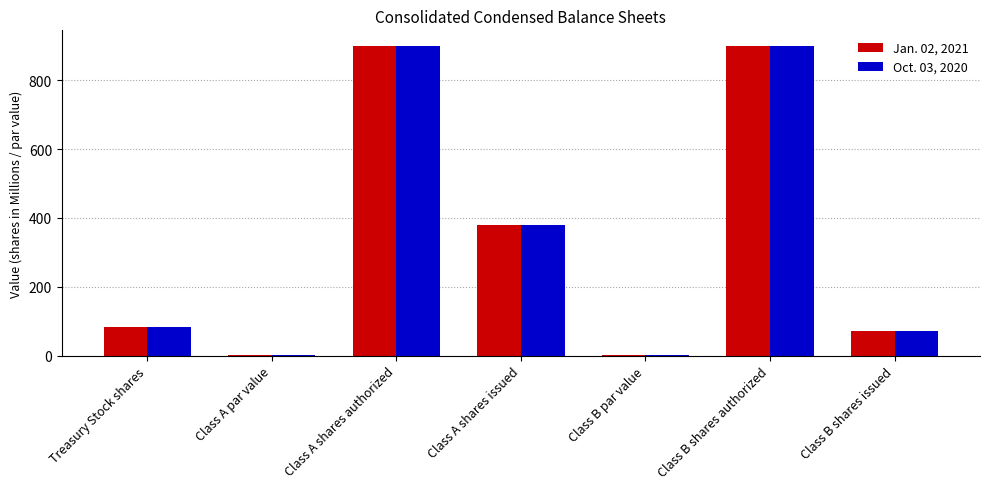

What is the sum of the Jan. 02, 2021 values at Treasury Stock shares and Class B shares issued?

153.0